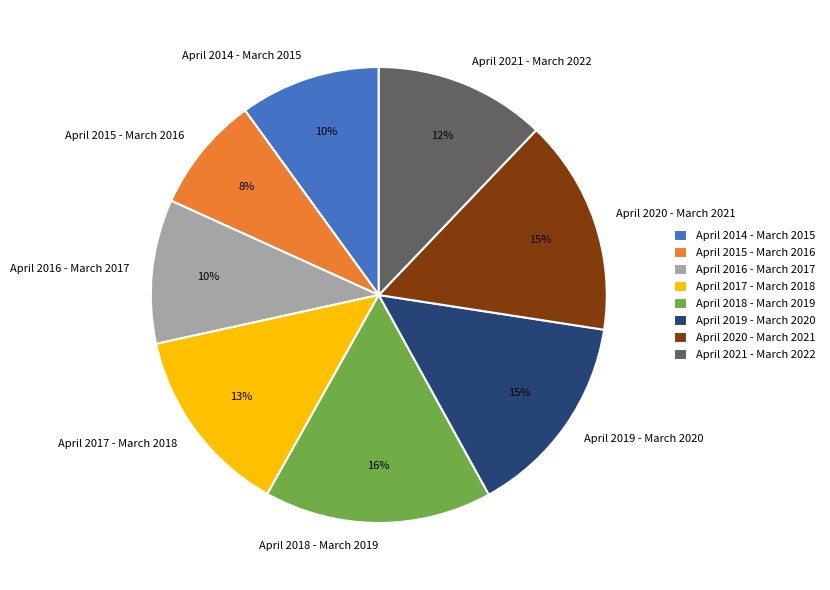

Does April 2017 - March 2018 represent more than half of the total?

No